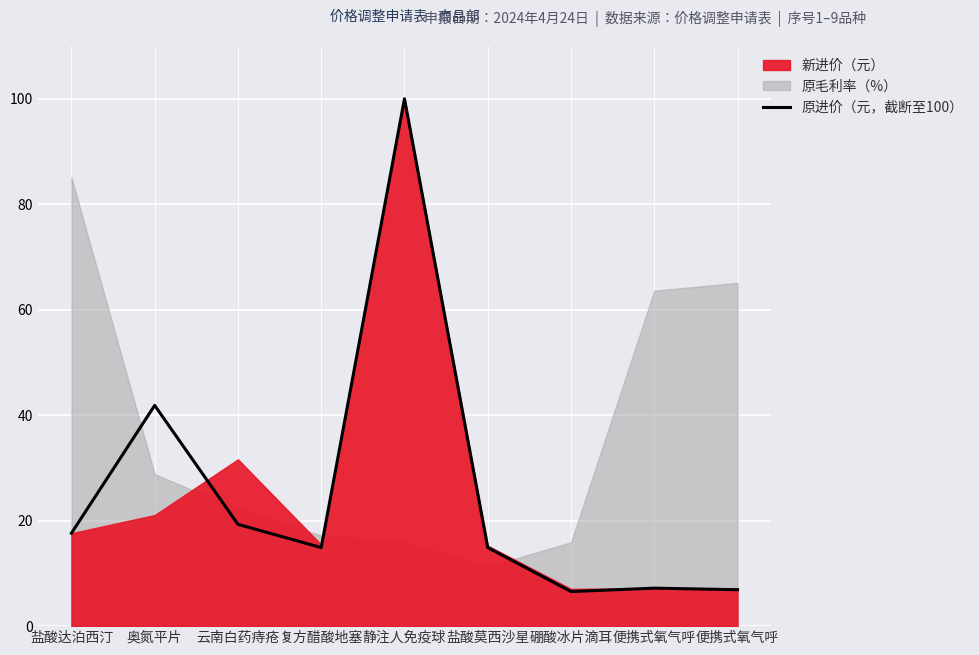

What is the change in value from 复方醋酸地塞 to 静注人免疫球?

+85.1